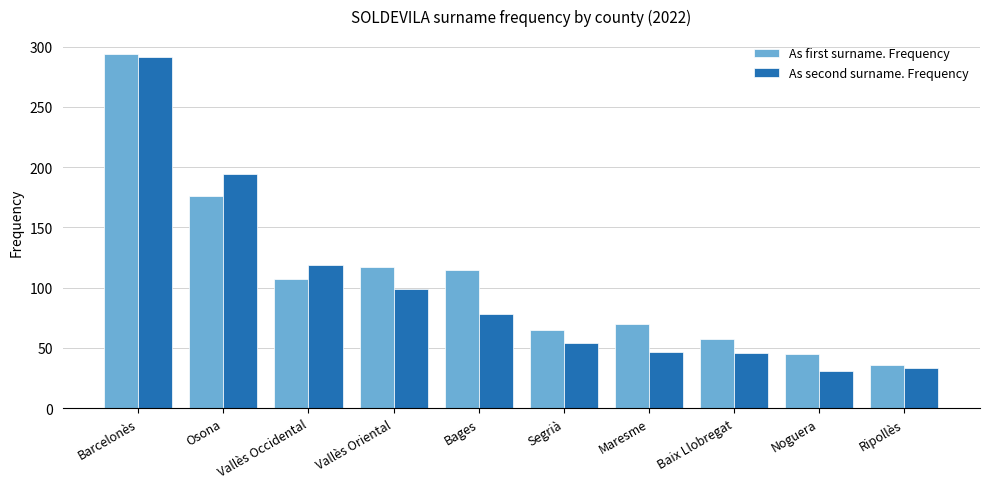

What is the total value across all series at Osona?

370